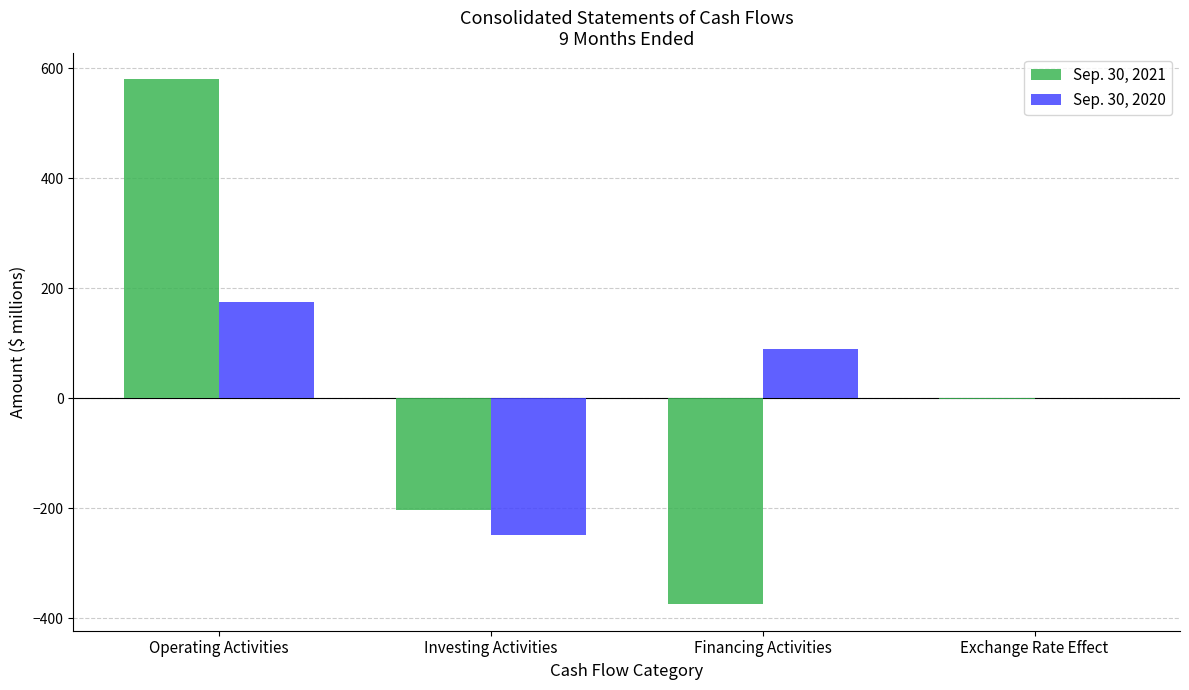

Which series changed the most between Investing Activities and Financing Activities?

Sep. 30, 2020